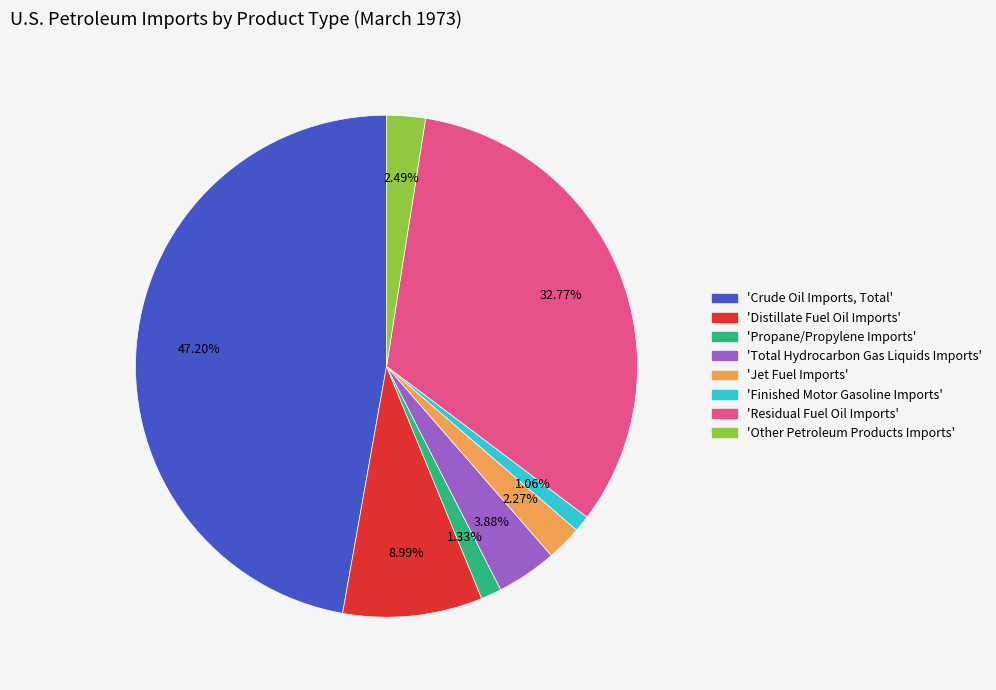

Count the number of slices in the pie.

8